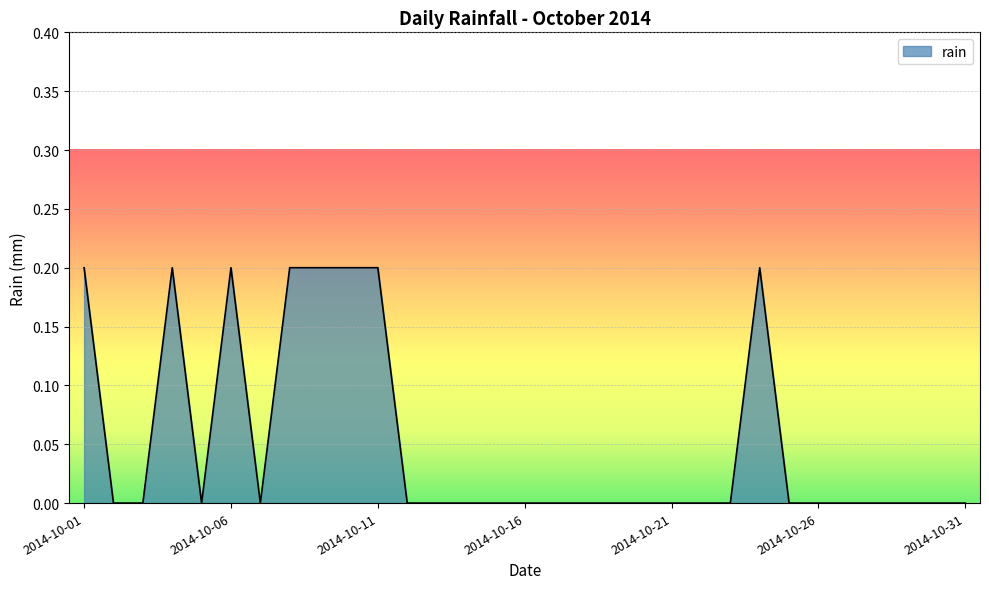

Where is the data nearest to the value 0?

2014-10-02